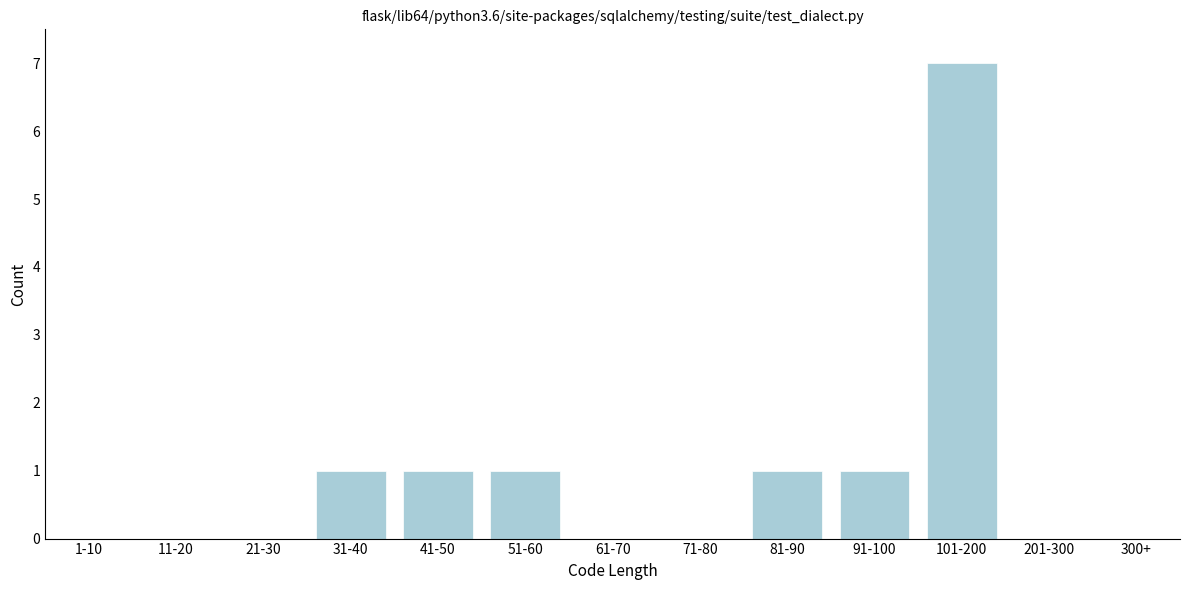

Reading right to left, list all the values displayed in this chart.

300+=0	201-300=0	101-200=7	91-100=1	81-90=1	71-80=0	61-70=0	51-60=1	41-50=1	31-40=1	21-30=0	11-20=0	1-10=0